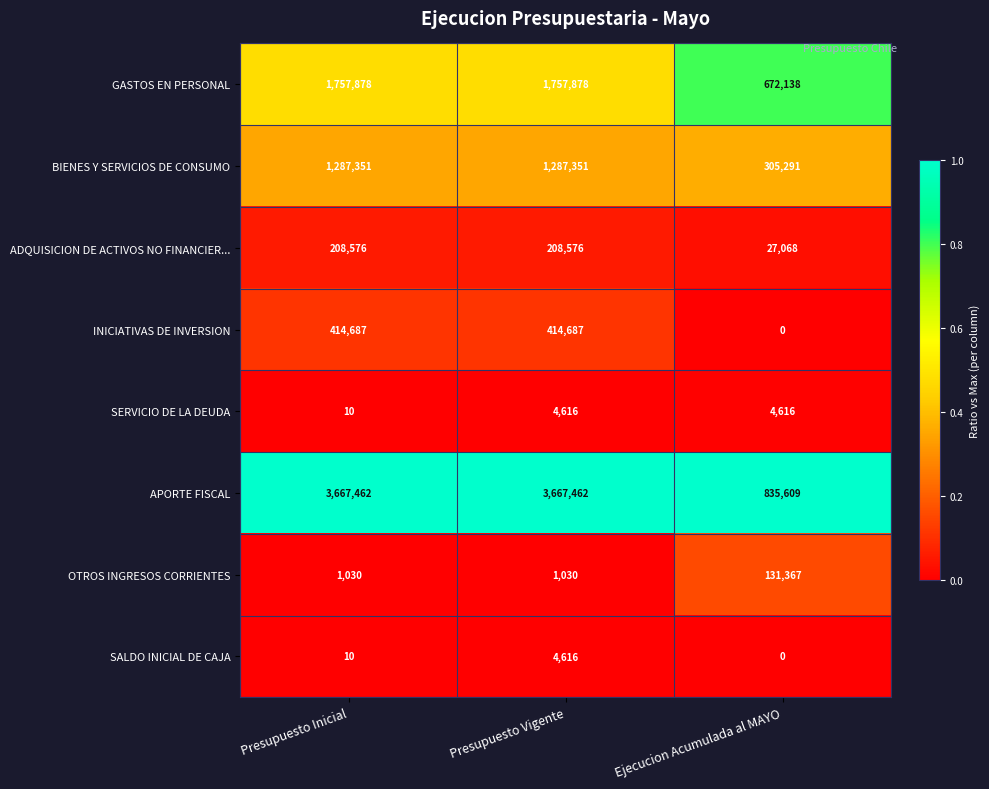

Which series changed the most between Presupuesto Inicial and Ejecucion Acumulada al MAYO?

APORTE FISCAL